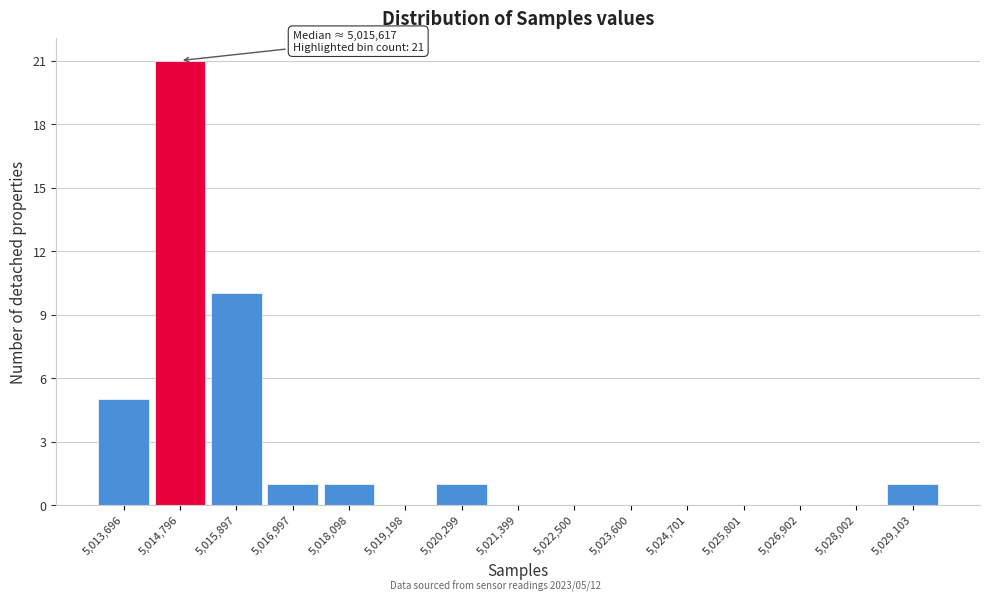

Reading right to left, transcribe all the data shown in this chart.

5,029,103=1	5,028,002=0	5,026,902=0	5,025,801=0	5,024,701=0	5,023,600=0	5,022,500=0	5,021,399=0	5,020,299=1	5,019,198=0	5,018,098=1	5,016,997=1	5,015,897=10	5,014,796=21	5,013,696=5